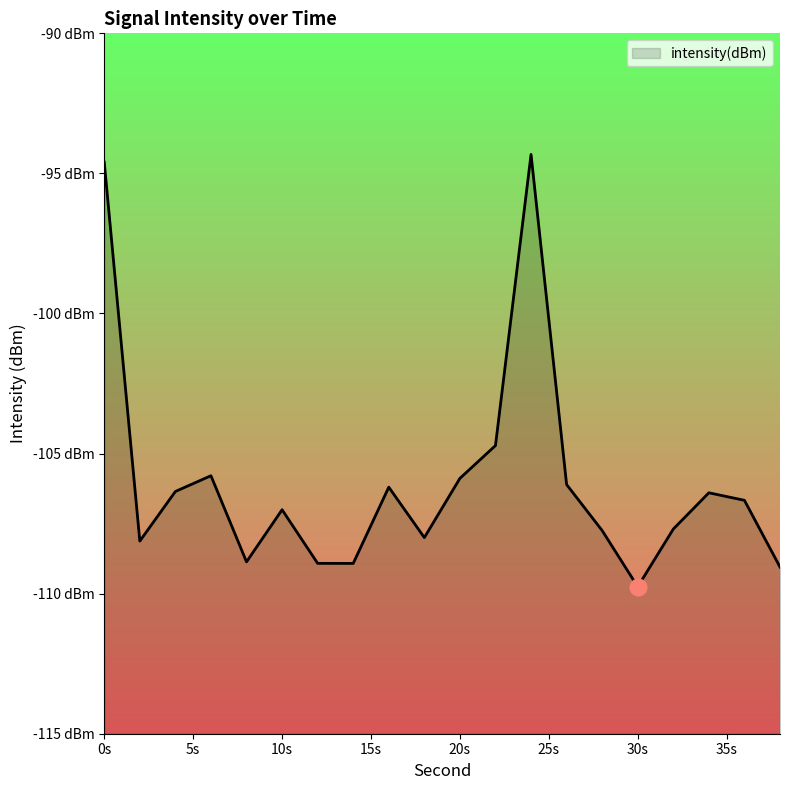

Between 22 and 4, which is larger?

22